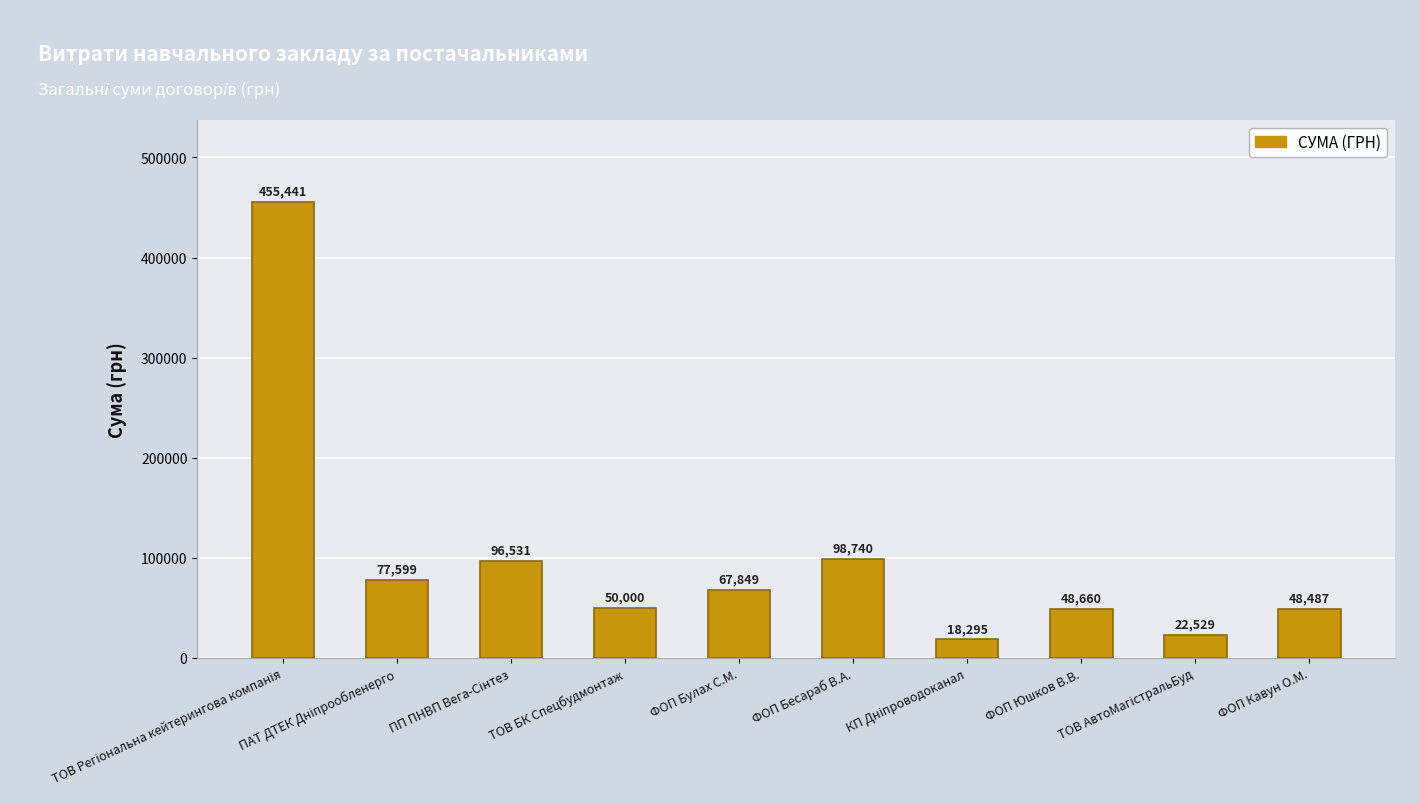

What is the greatest value displayed?

455440.8